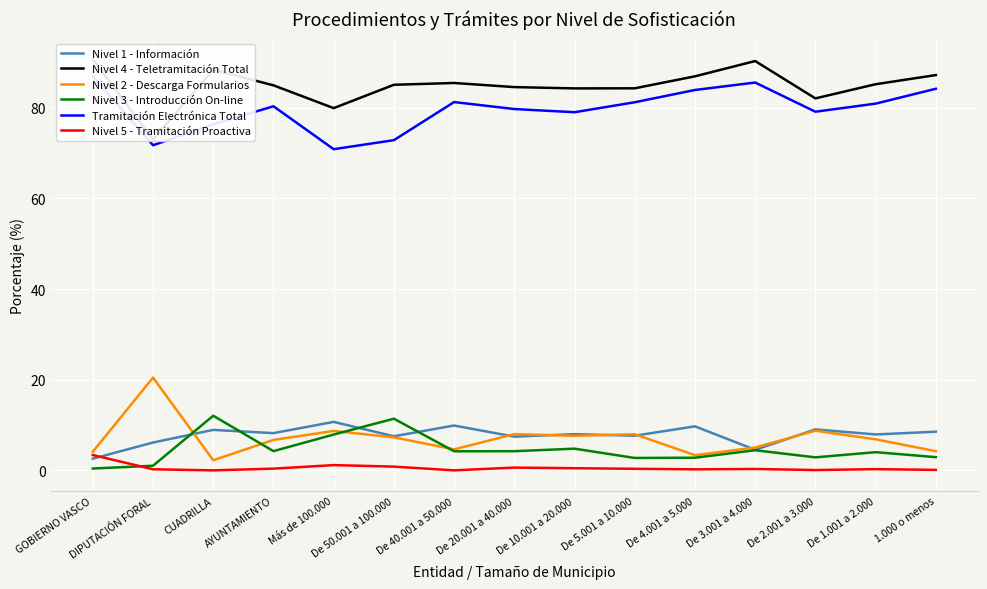

Which label corresponds to the smallest value in the chart?

CUADRILLA